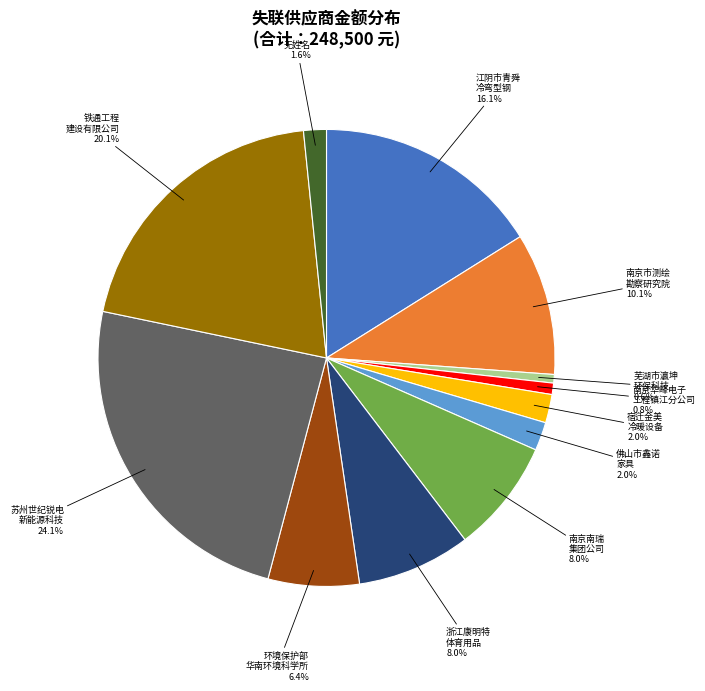

Is there a majority slice in this chart?

No